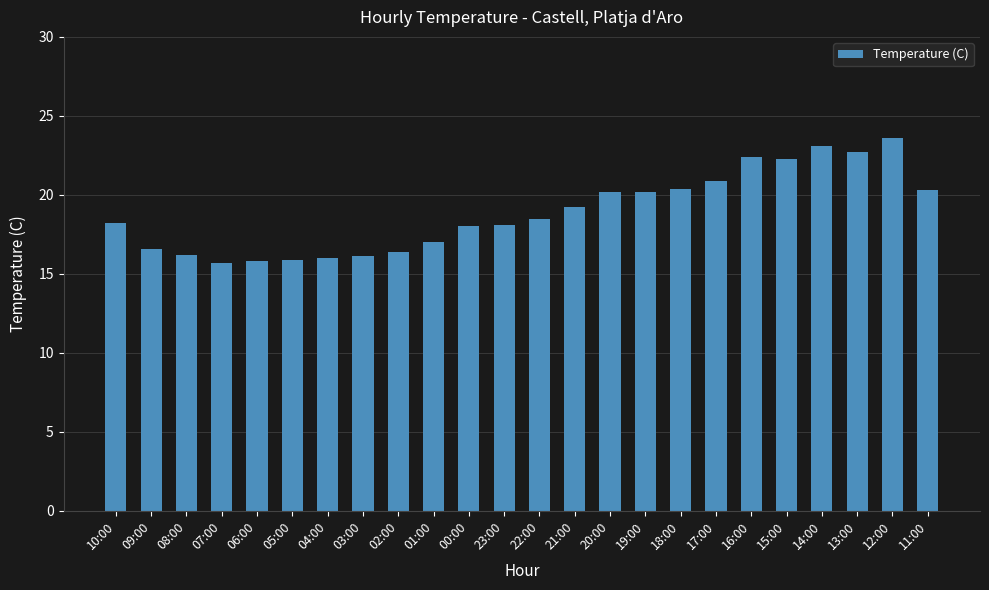

What is the label of the 12th bar from the left?

23:00